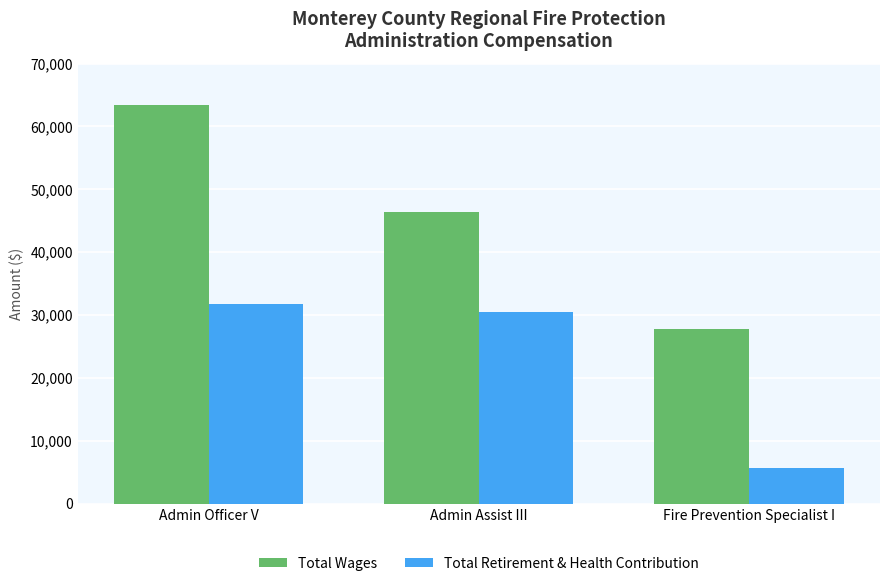

How many bars are there in each group?

2